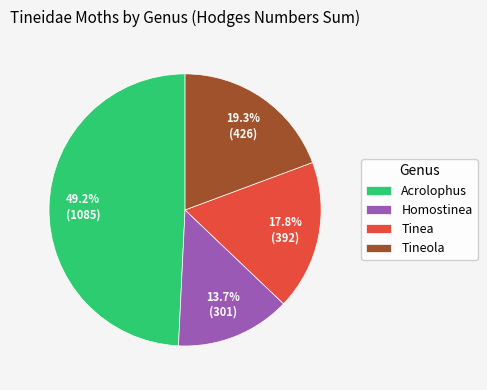

What is the largest slice in the pie chart?

Acrolophus